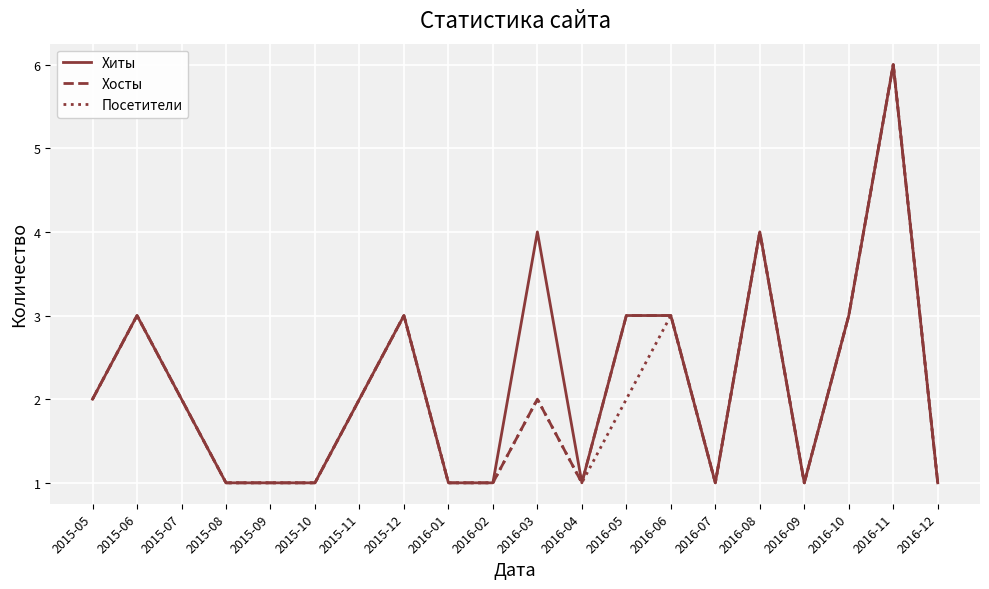

What is the smallest value displayed?

1